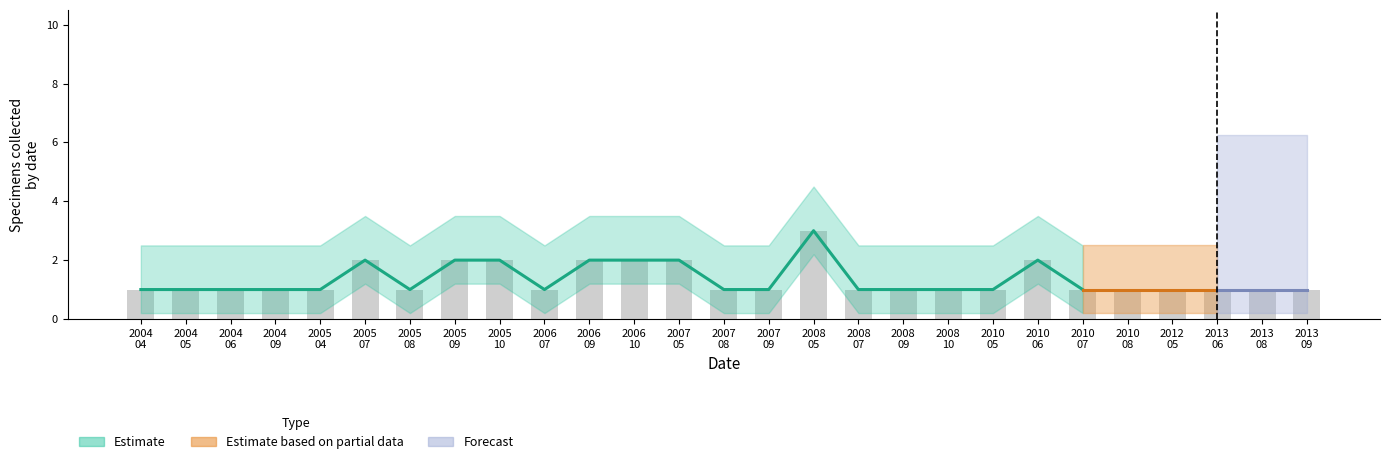

Does the chart contain any negative values?

No